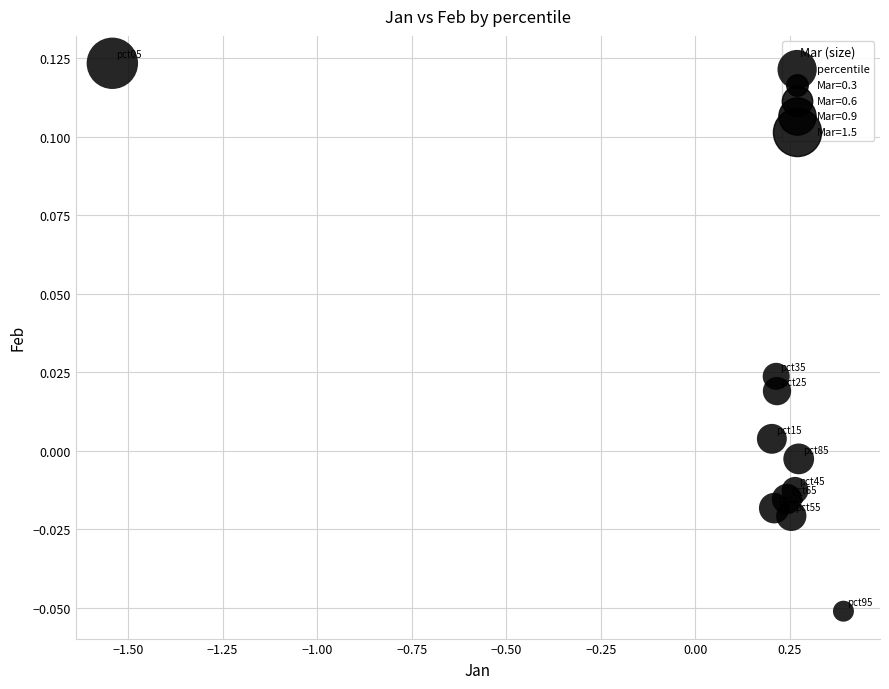

What is the range of X values (max minus min)?

1.9